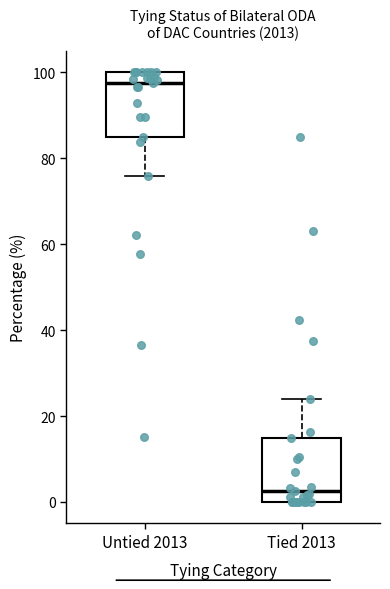

Reading left to right, transcribe this box plot: for each box, give where its median line is, the range the box spans, and where its two whiskers end, as read against the y-axis. The values are not printed on the chart, so give them approximately, as read against the axis.

Untied 2013: median 98, box 86 to 100, whiskers 76 to 100
Tied 2013: median 2, box 0 to 14, whiskers 0 to 24